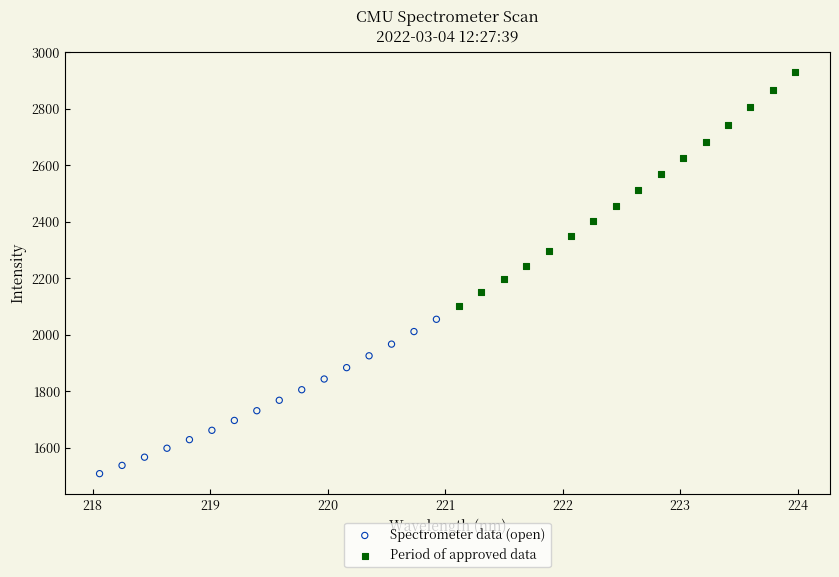

Which series contains the highest Y value?

Period of approved data